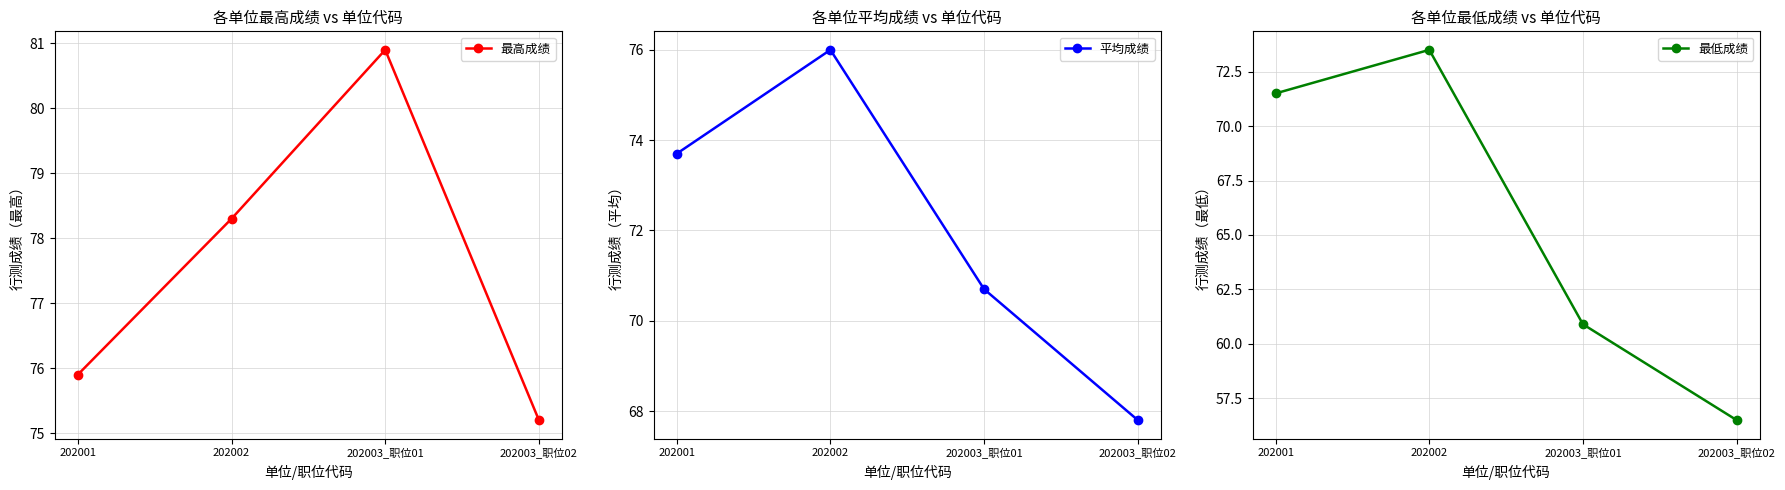

True or false: 最高成绩 and 平均成绩 intersect in this chart.

False